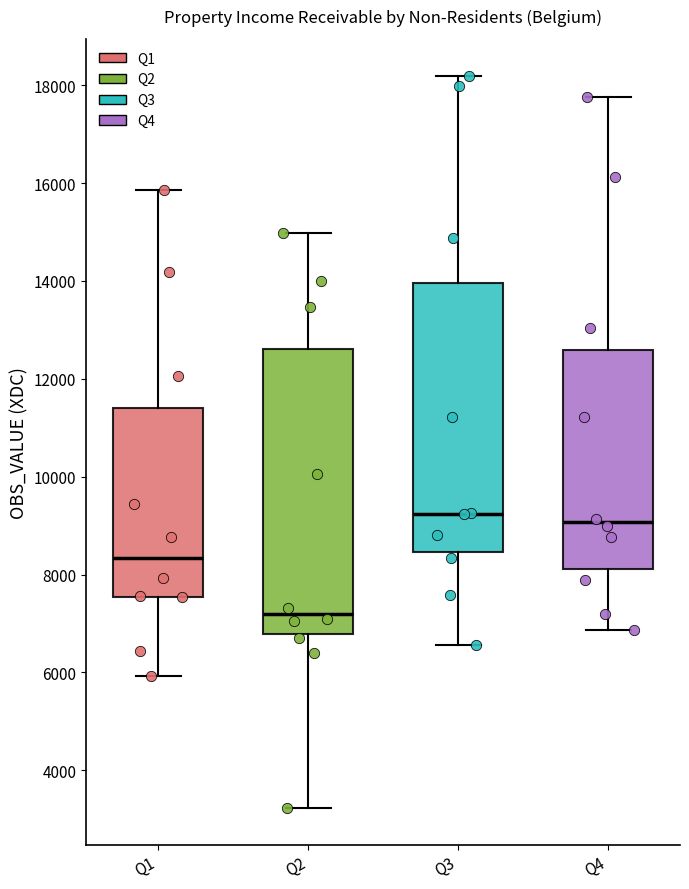

Reading left to right, read every box against the y-axis: the position of its median line, the range the box covers, and the ends of its whiskers. The values are not printed on the chart, so give them approximately, as read against the axis.

Q1: median 8400, box 7600 to 11400, whiskers 6000 to 15800
Q2: median 7200, box 6800 to 12600, whiskers 3200 to 15000
Q3: median 9200, box 8400 to 14000, whiskers 6600 to 18200
Q4: median 9000, box 8200 to 12600, whiskers 6800 to 17800